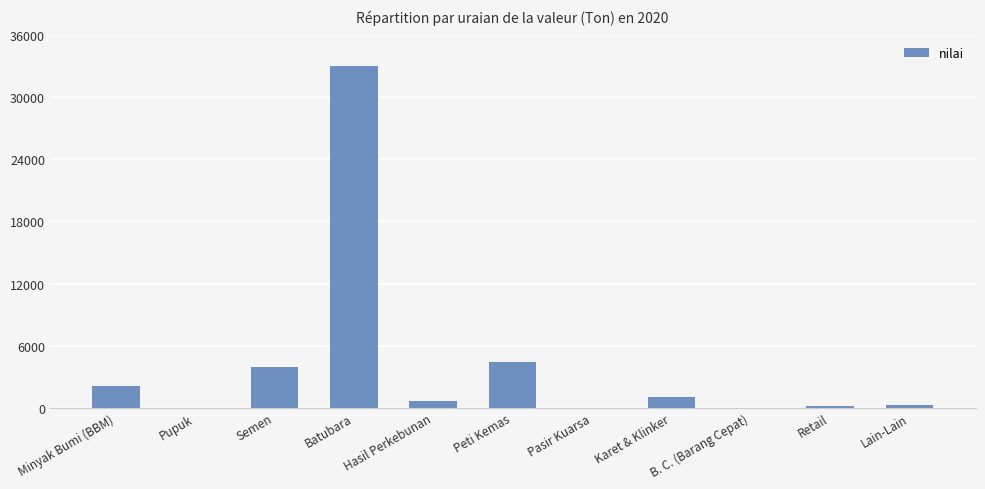

At which category does the chart reach its peak across all series?

Batubara